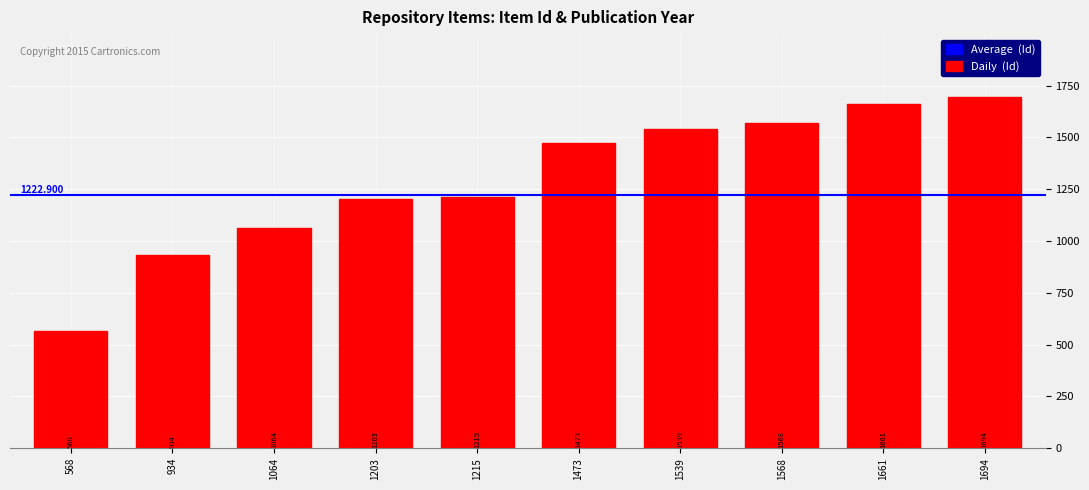

What is the greatest value displayed?

1694